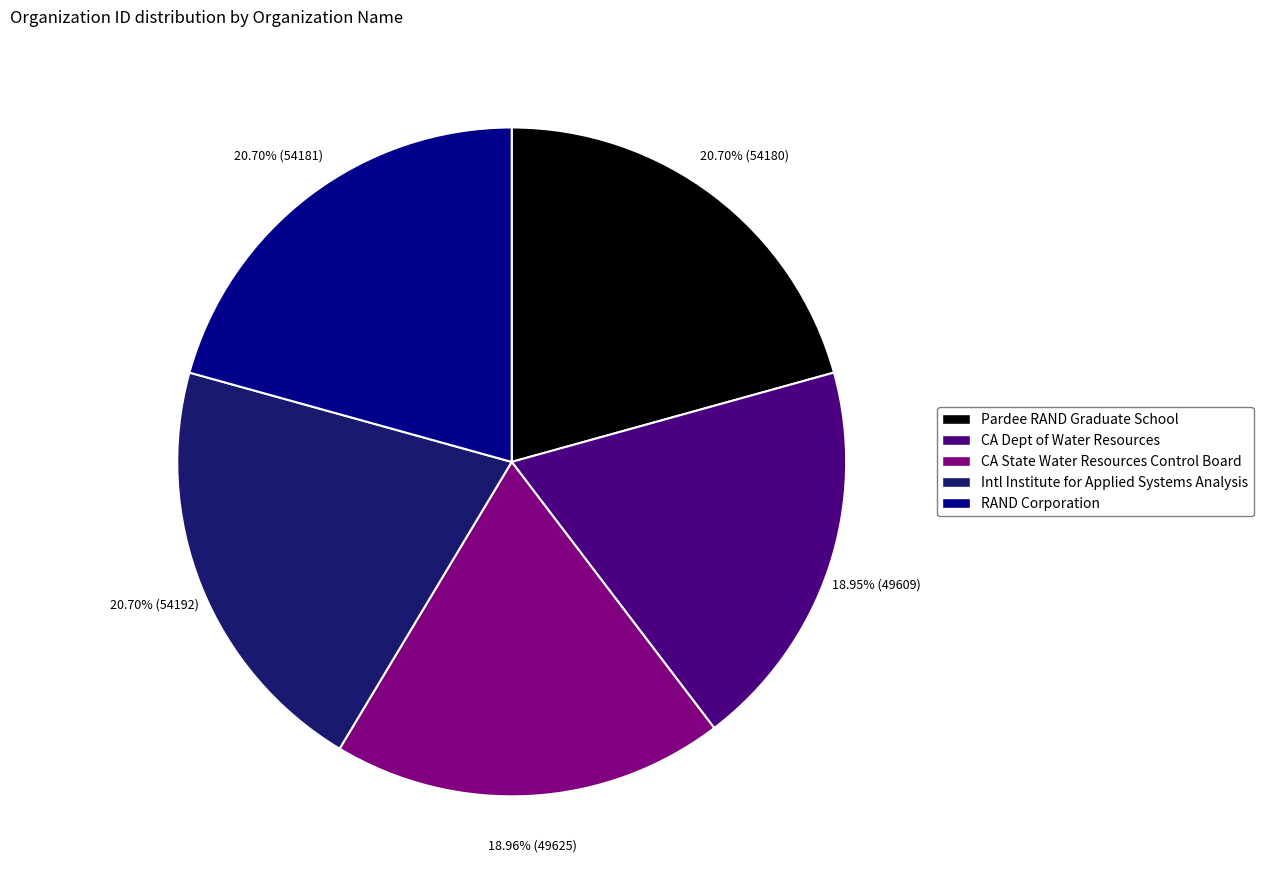

How many slices are in this pie chart?

5